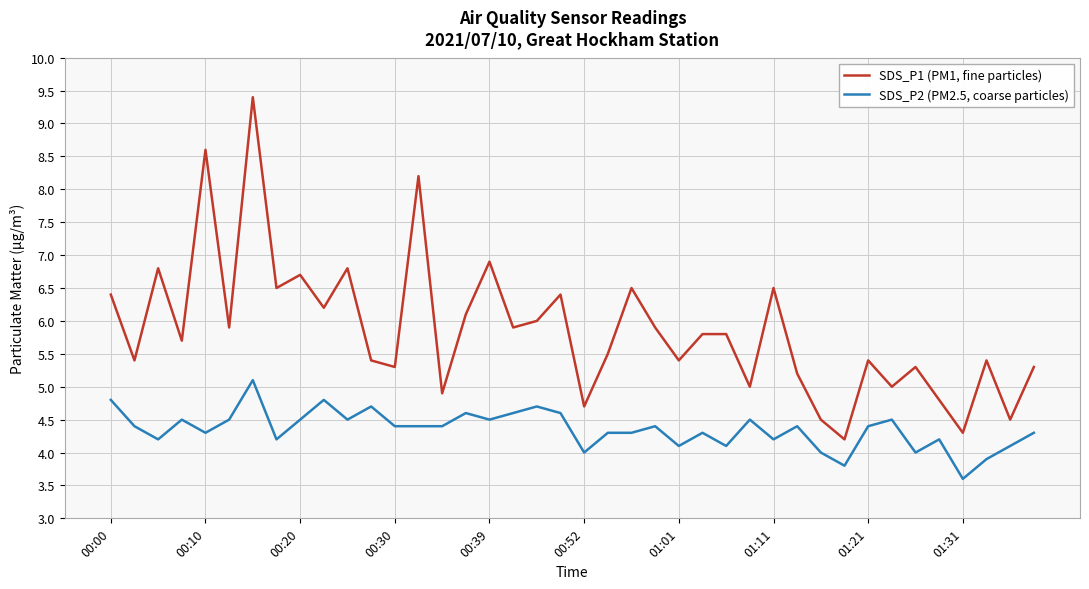

List the series in order of their overall mean, lowest first.

SDS_P2 (PM2.5, coarse particles), SDS_P1 (PM1, fine particles)